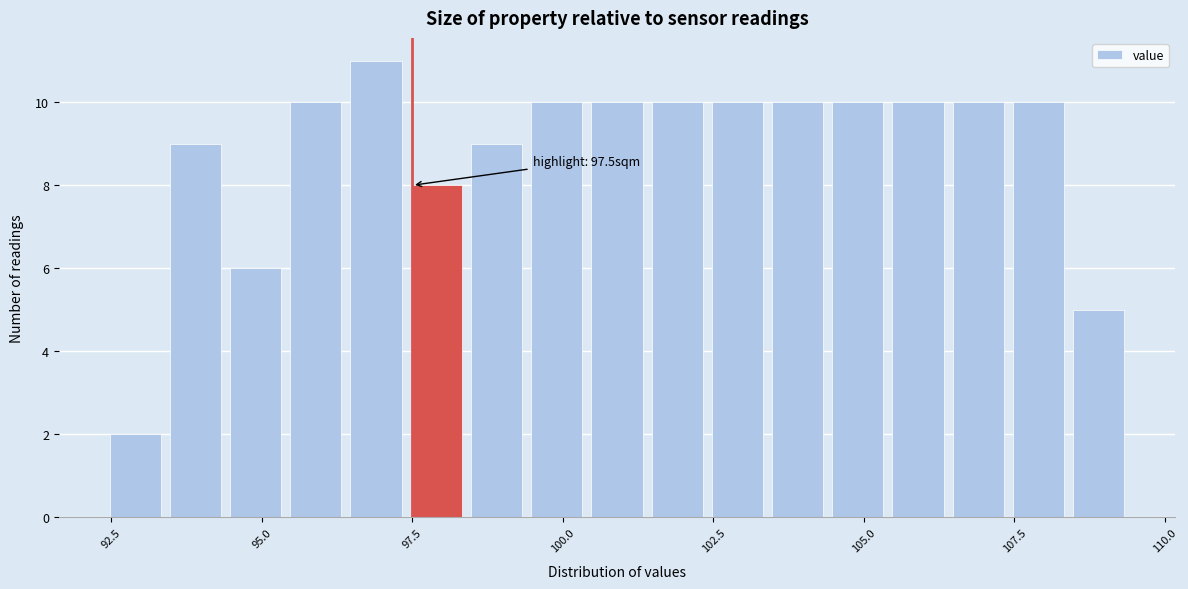

Around what value on the x-axis is the tallest bar? Give the approximate position of its centre, as read against the axis.

97.0